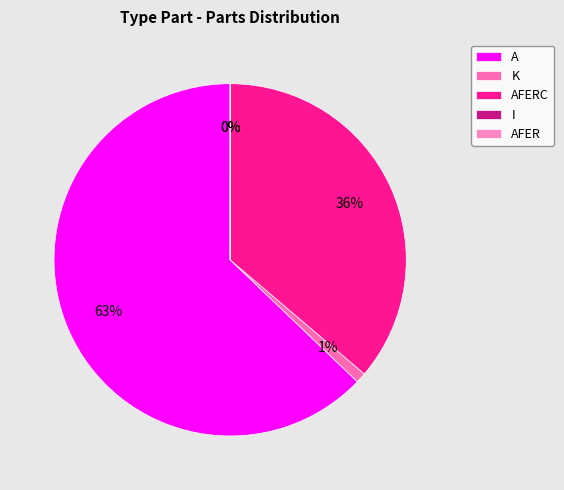

Count the number of slices in the pie.

5